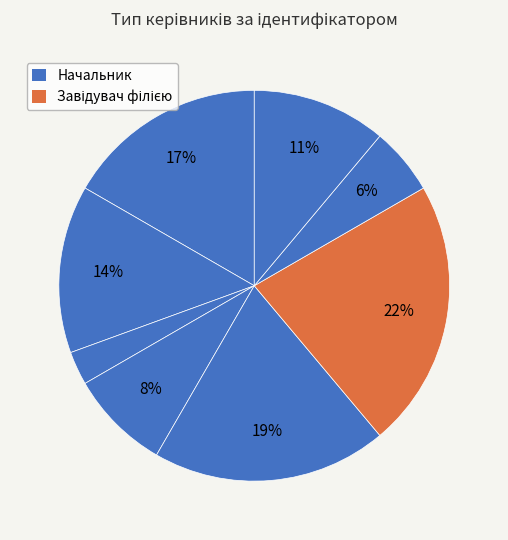

To the nearest percent, what is the difference between the largest and smallest slice percentages?

19%